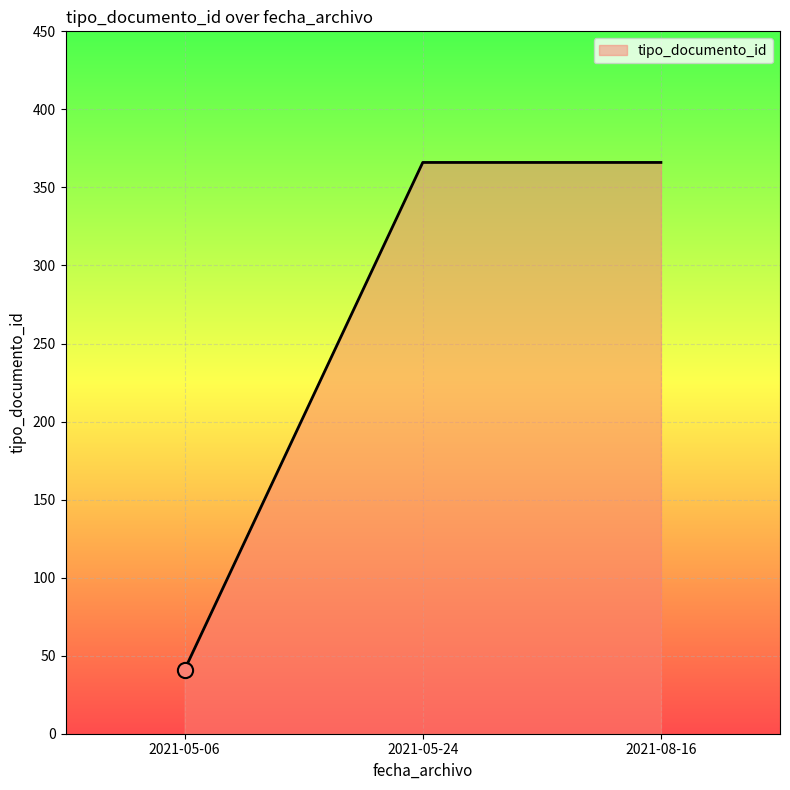

Which has a higher value, 2021-05-06 or 2021-08-16?

2021-08-16